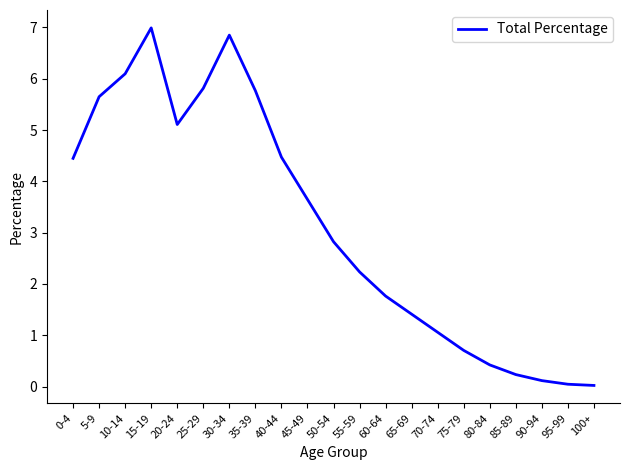

What is the difference between the second highest and second lowest values?

6.8